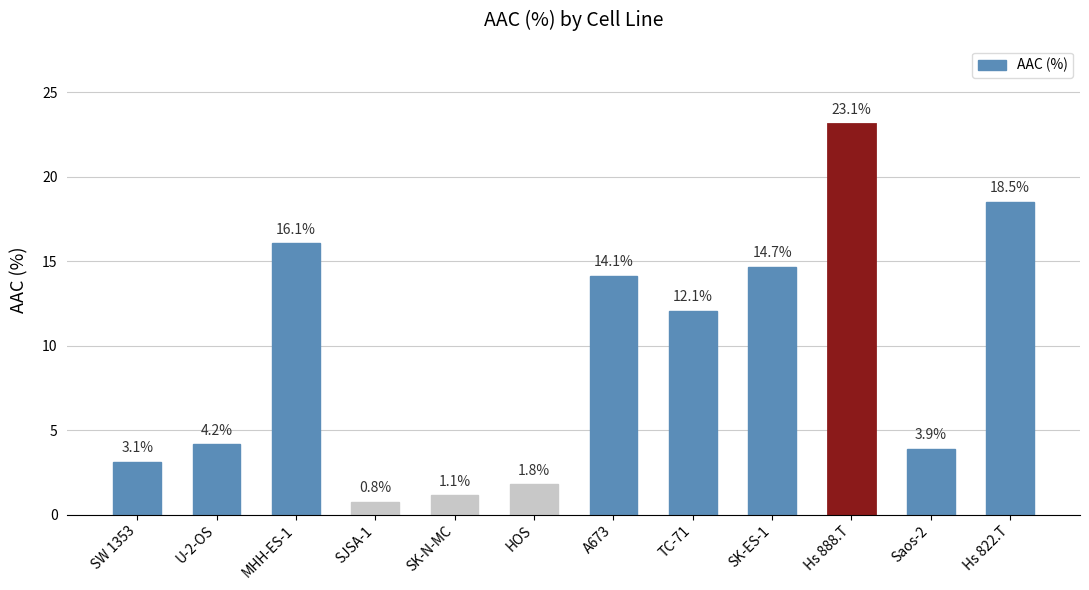

What is the difference between the values at SW 1353 and SJSA-1?

2.4